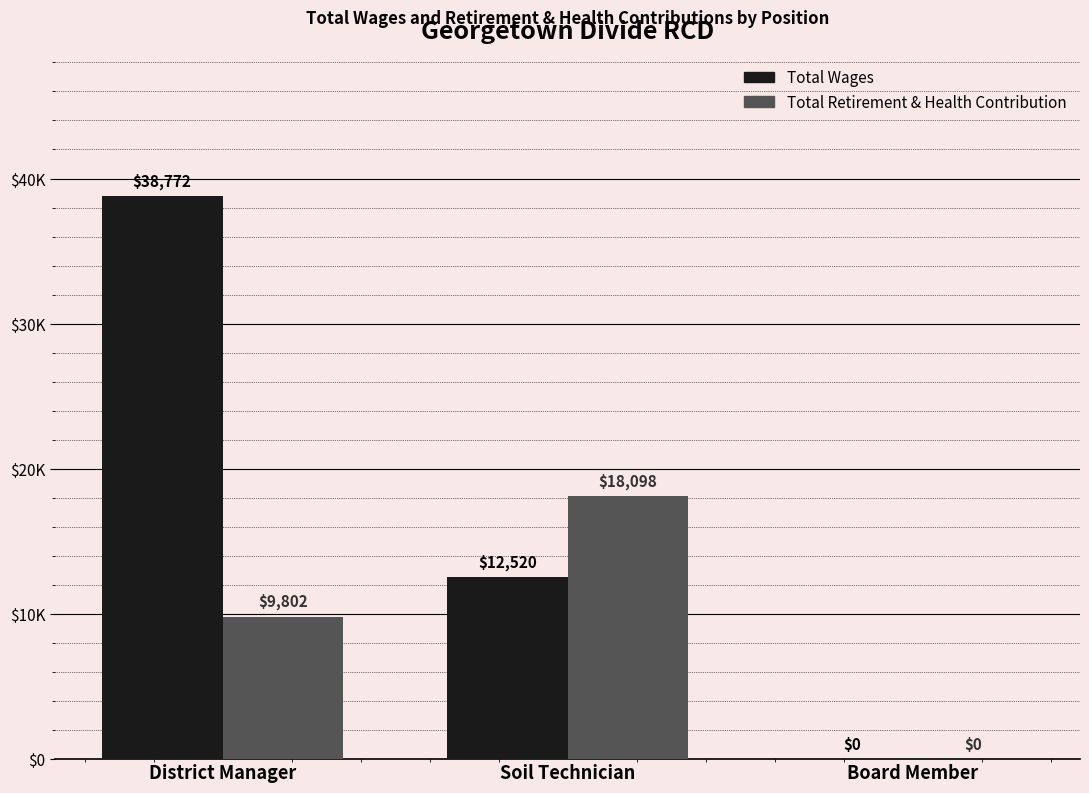

What are all the series names shown in the legend?

Total Wages, Total Retirement & Health Contribution